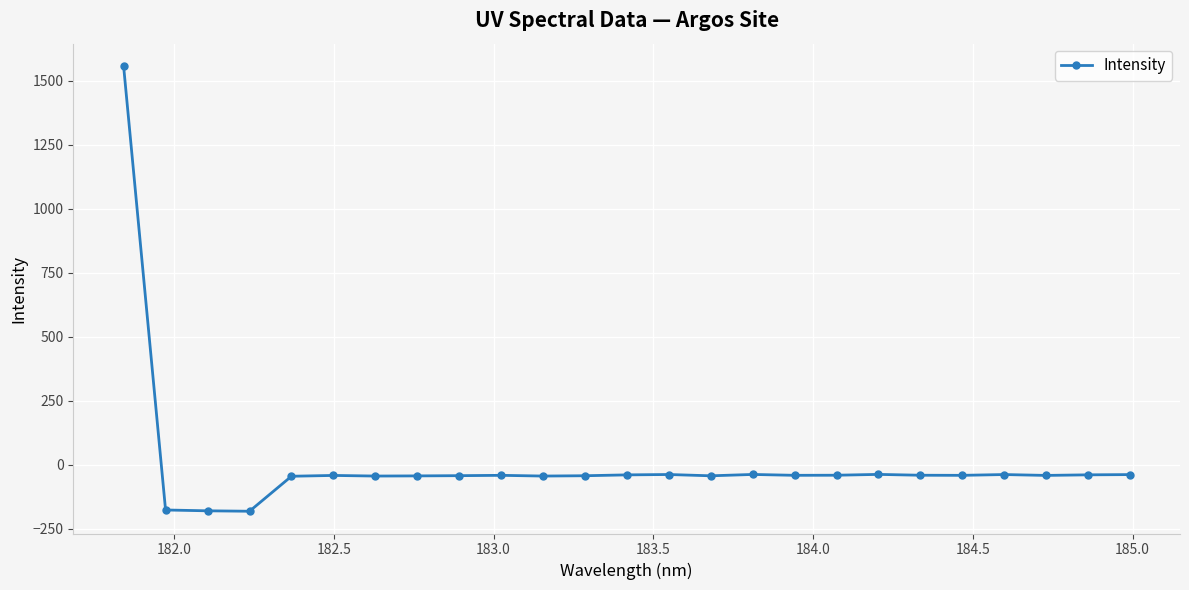

True or false: there are more than 0 points higher than both neighbors.

True